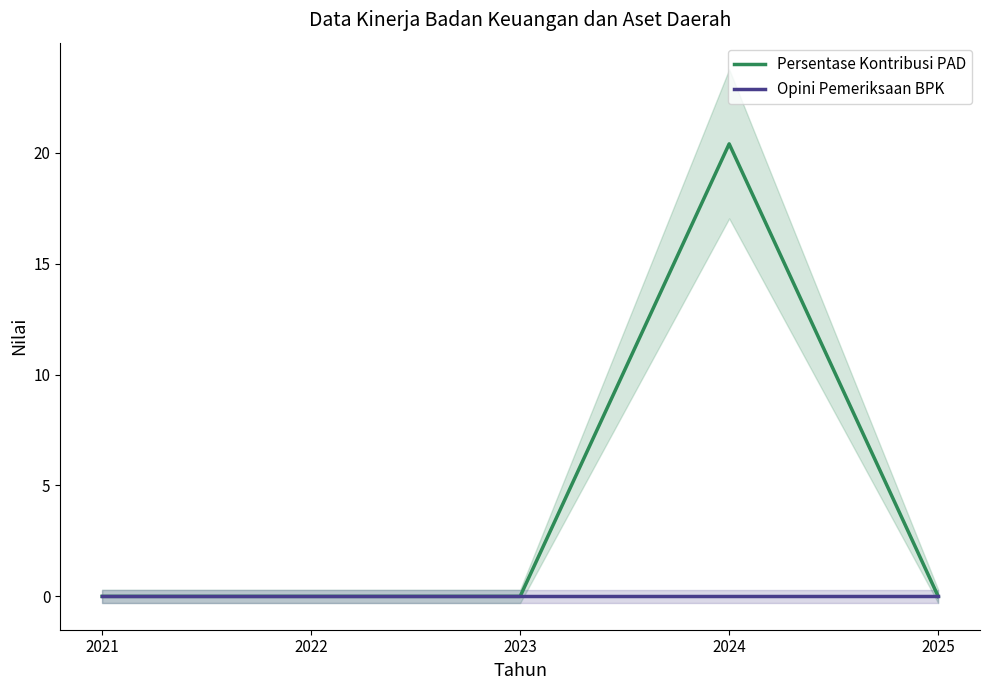

At which category does the chart reach its peak across all series?

2024